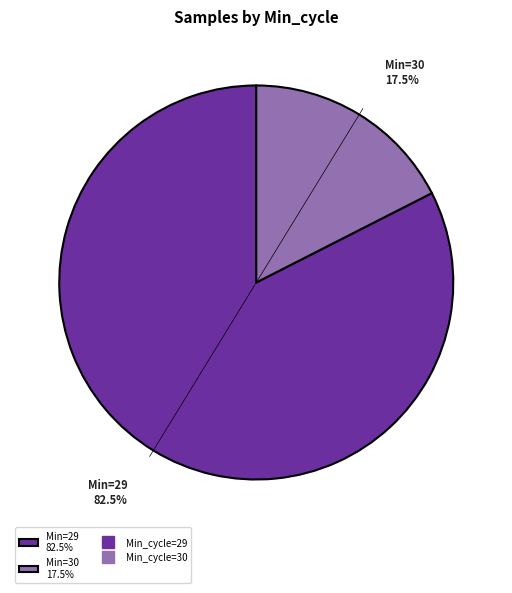

Which slice is the smallest?

Min=30 17.5%